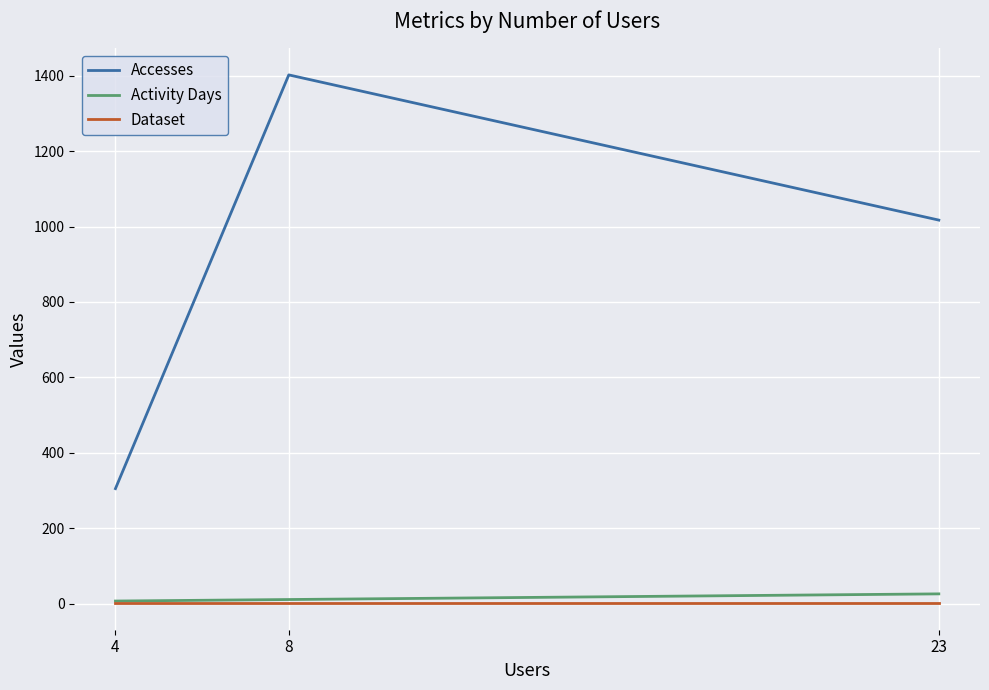

What is the difference between the maximum and second lowest values in the Activity Days series?

15